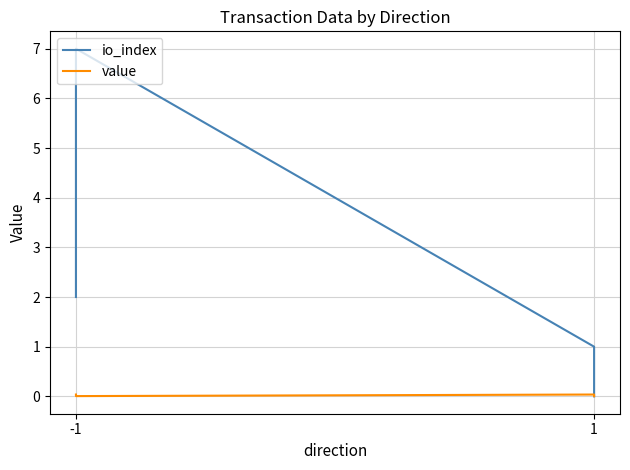

What are all the series names shown in the legend?

io_index, value